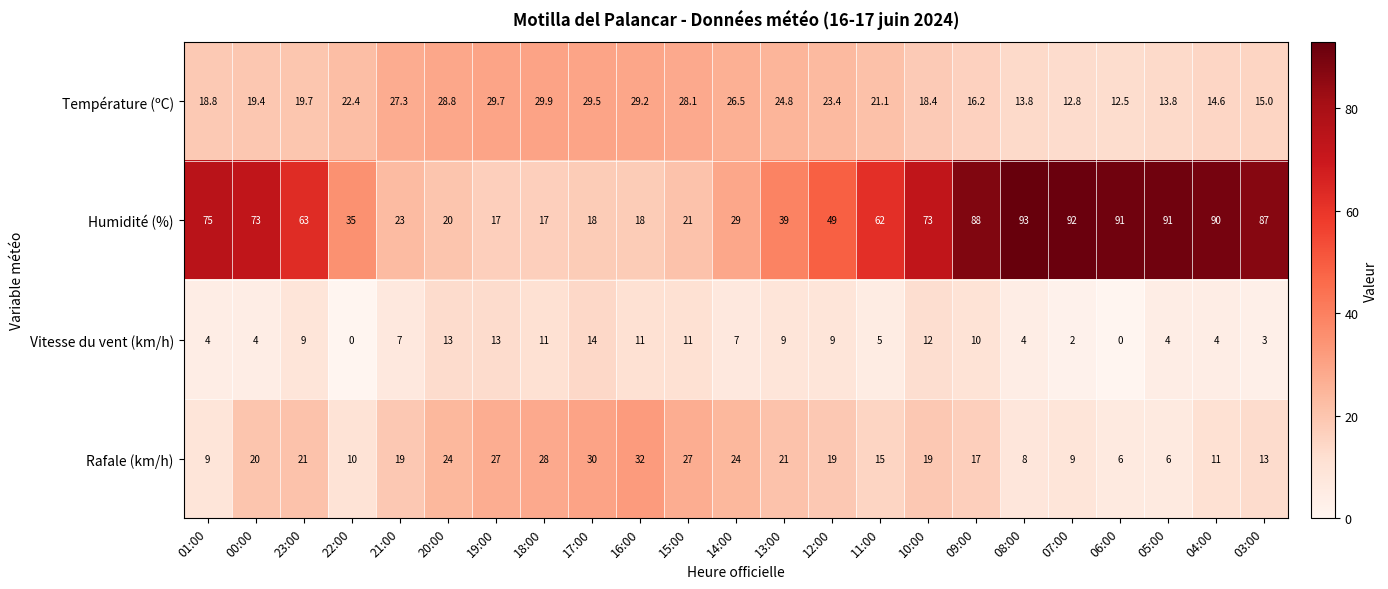

What is the maximum value for Humidité (%)?

93.0